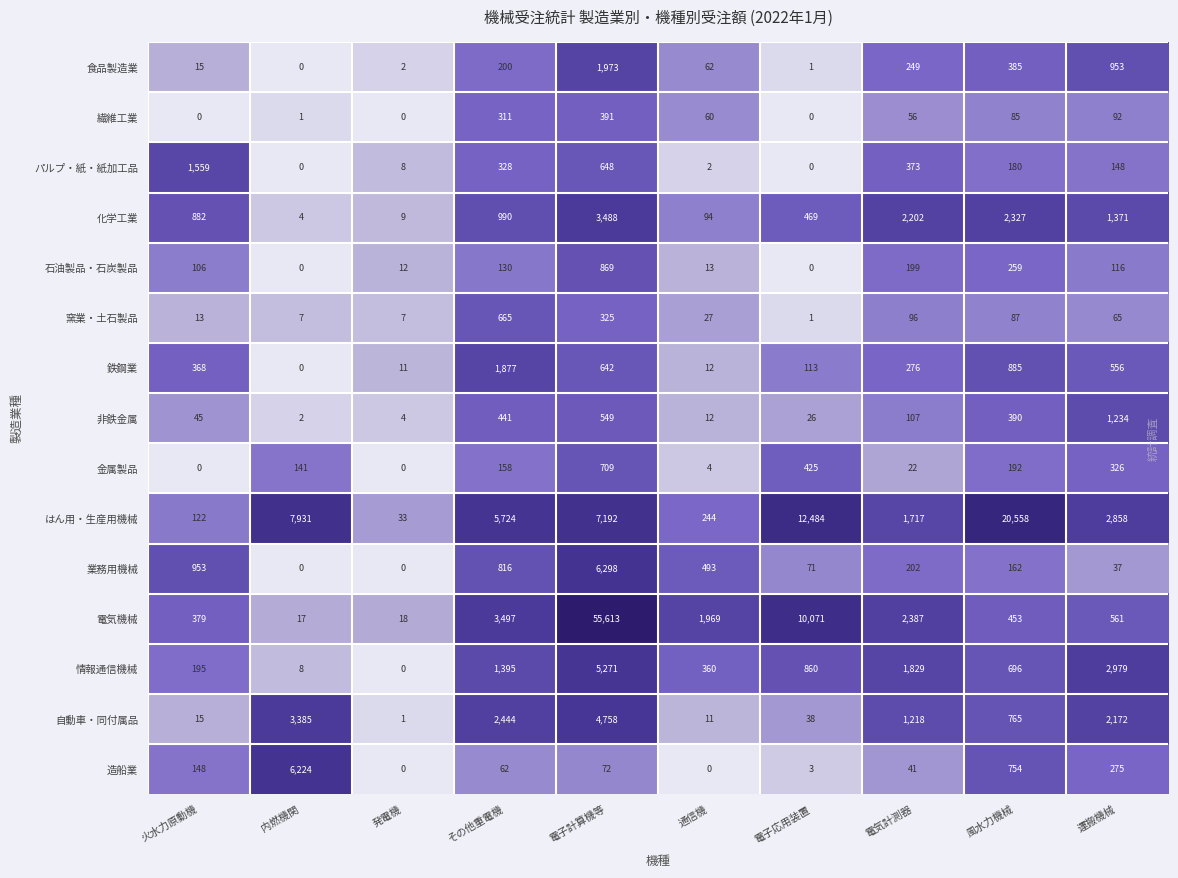

At how many categories does at least one series exceed 2?

10